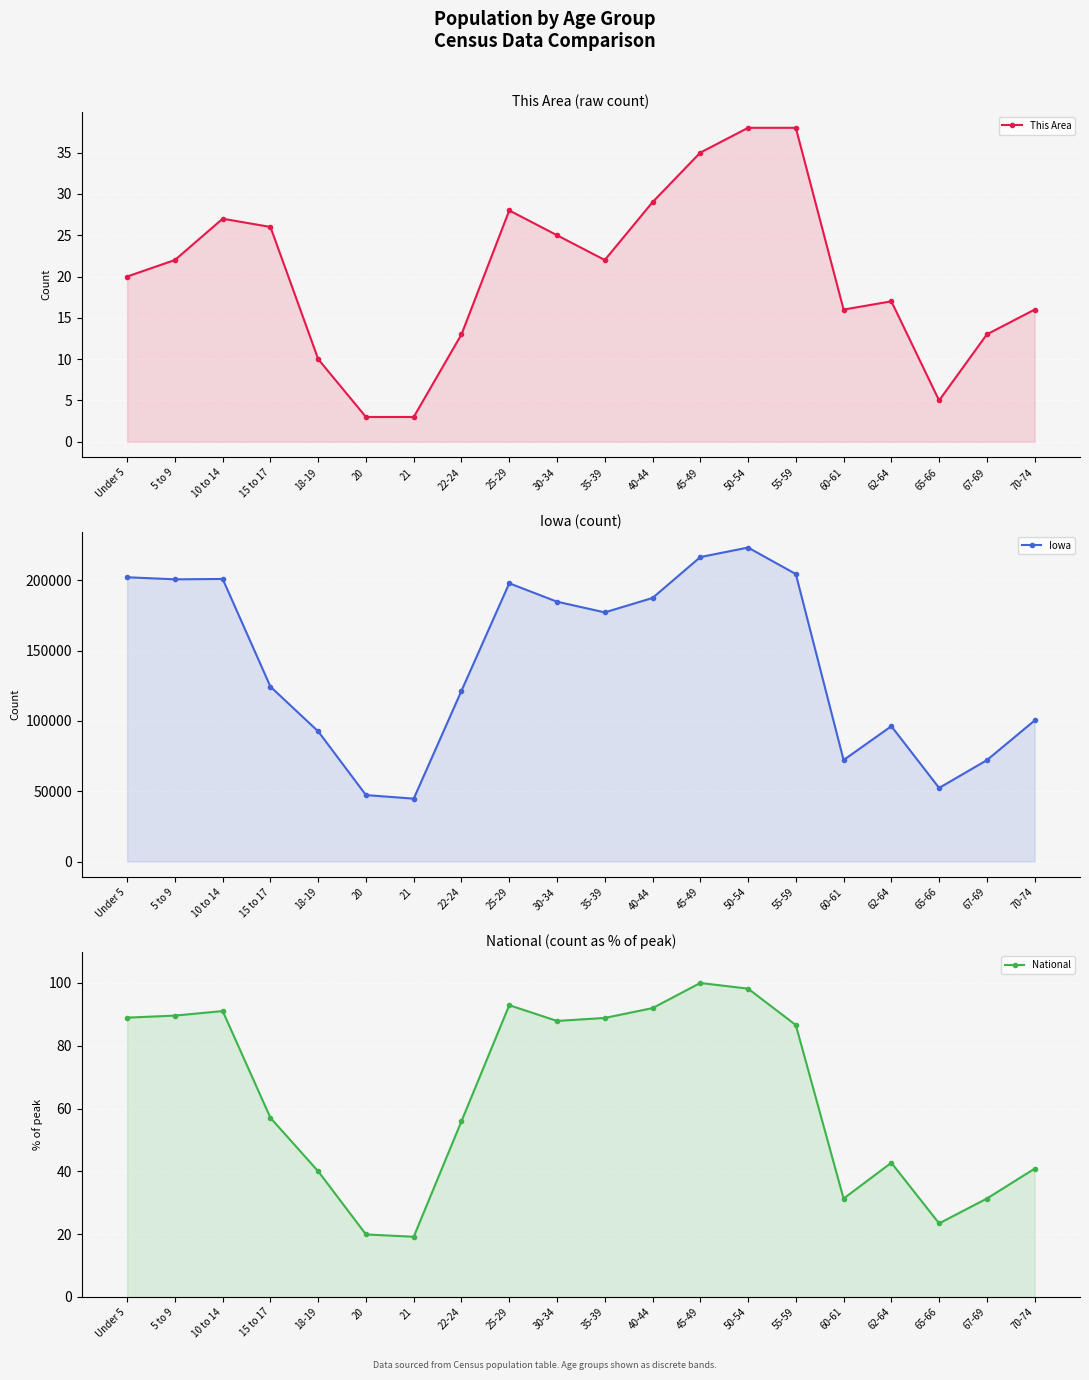

How many values in the This Area series exceed 22?

8